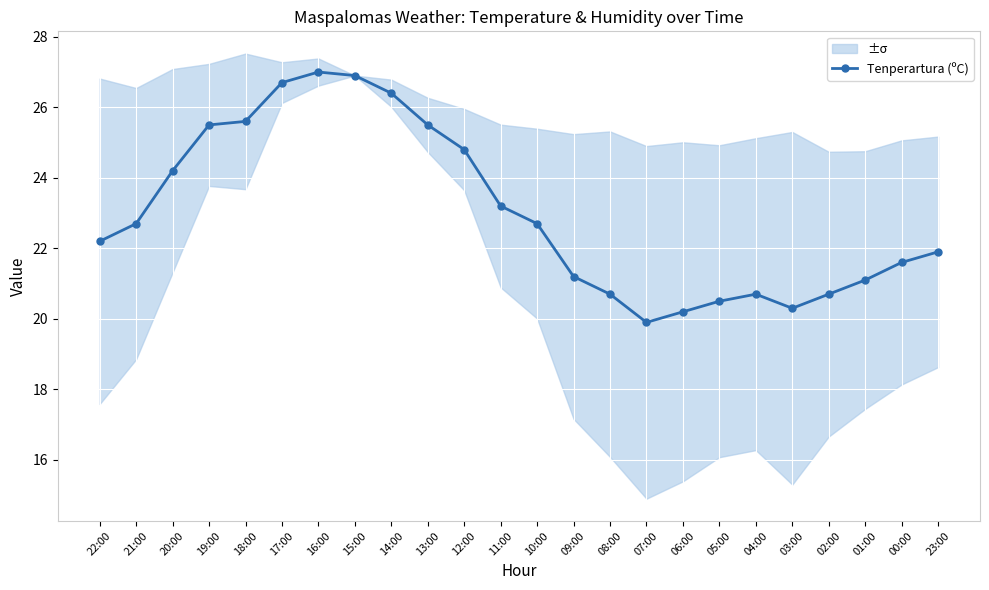

Which label corresponds to the smallest value in the chart?

07:00